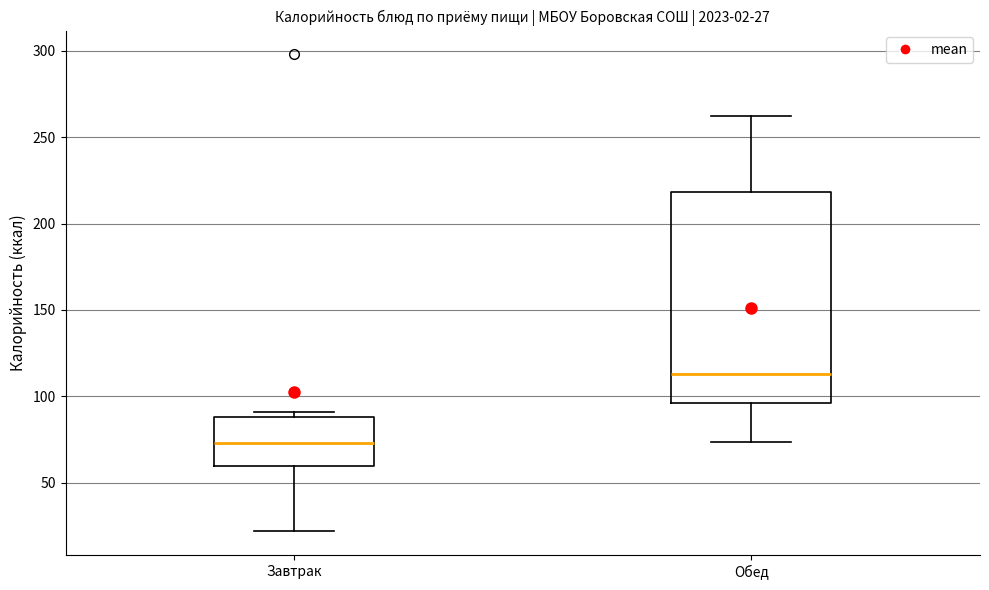

Which box is the tallest, from its lower edge to its upper edge?

Обед